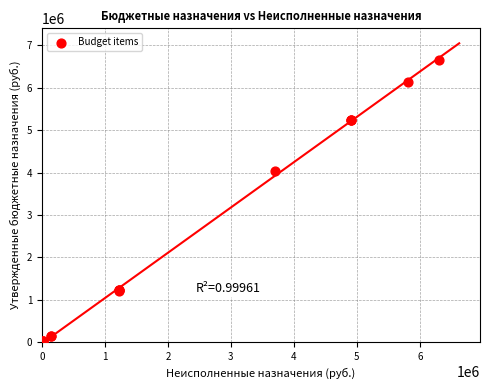

What Y value in the scatter plot is closest to 3333250?

4030300